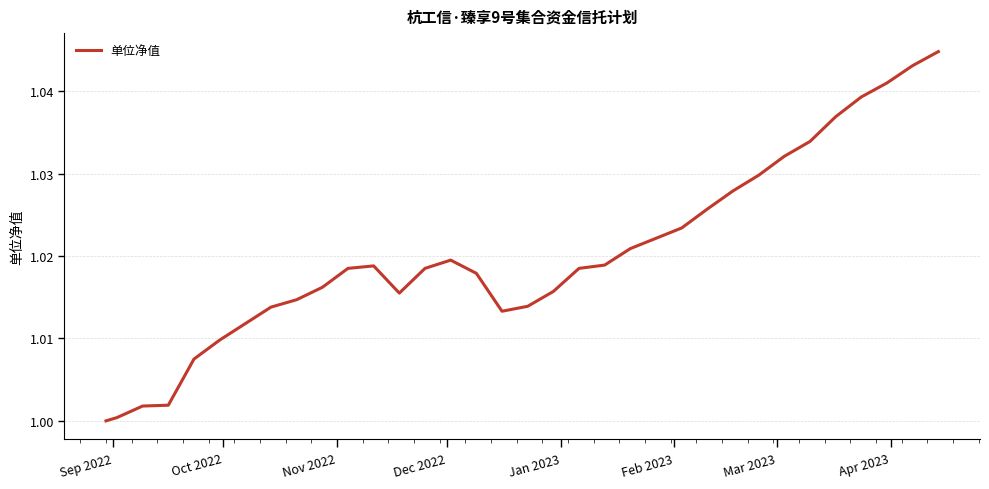

How many lines are shown in the chart?

1